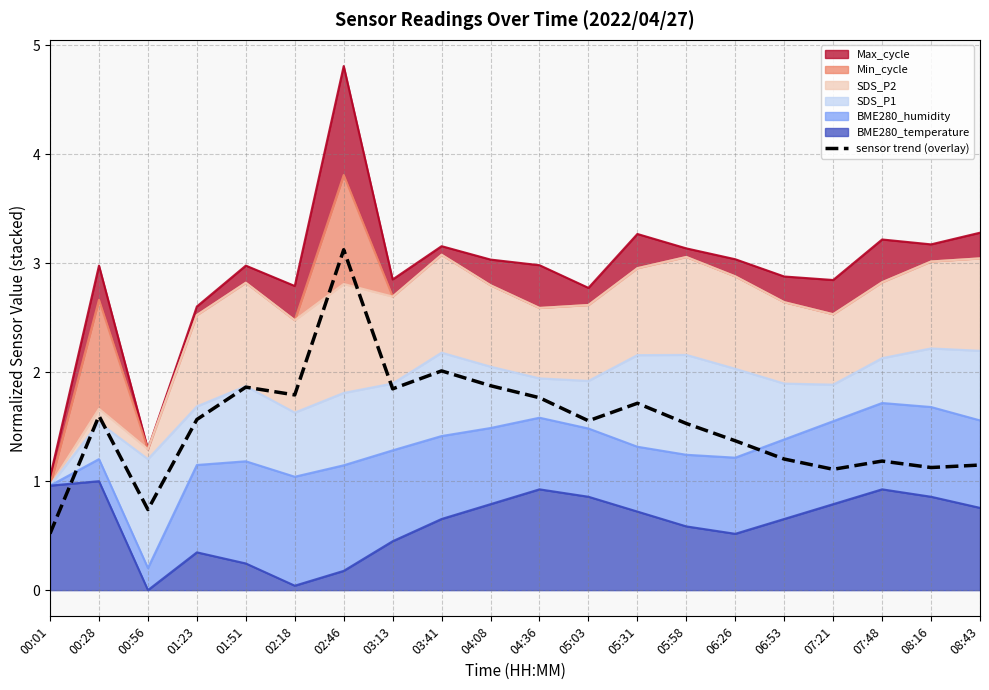

Is it true that the value at 06:26 is 1.4?

True